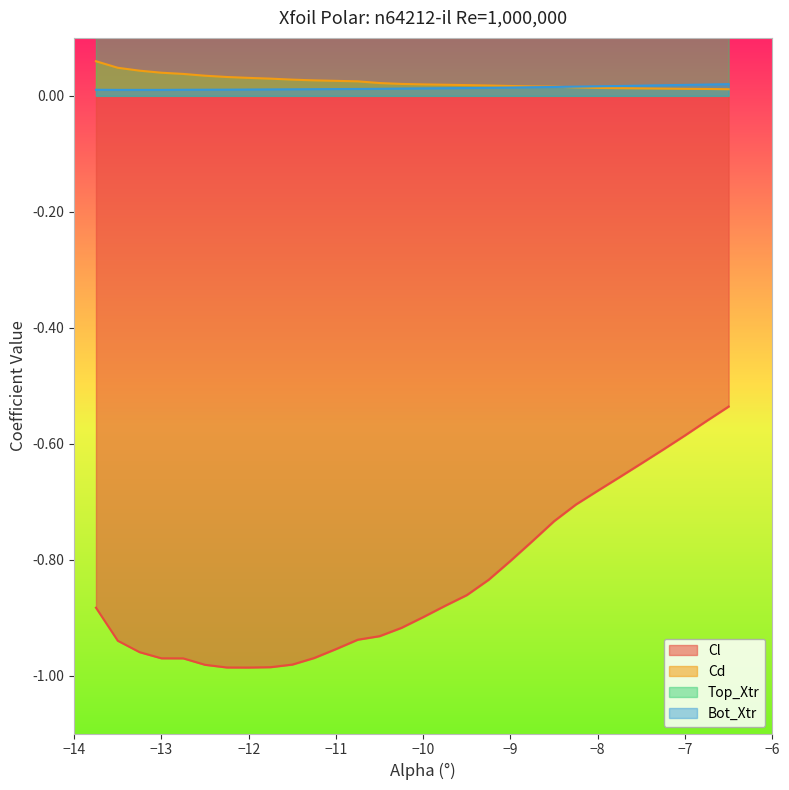

True or false: Cd and Cl cross at least once.

False